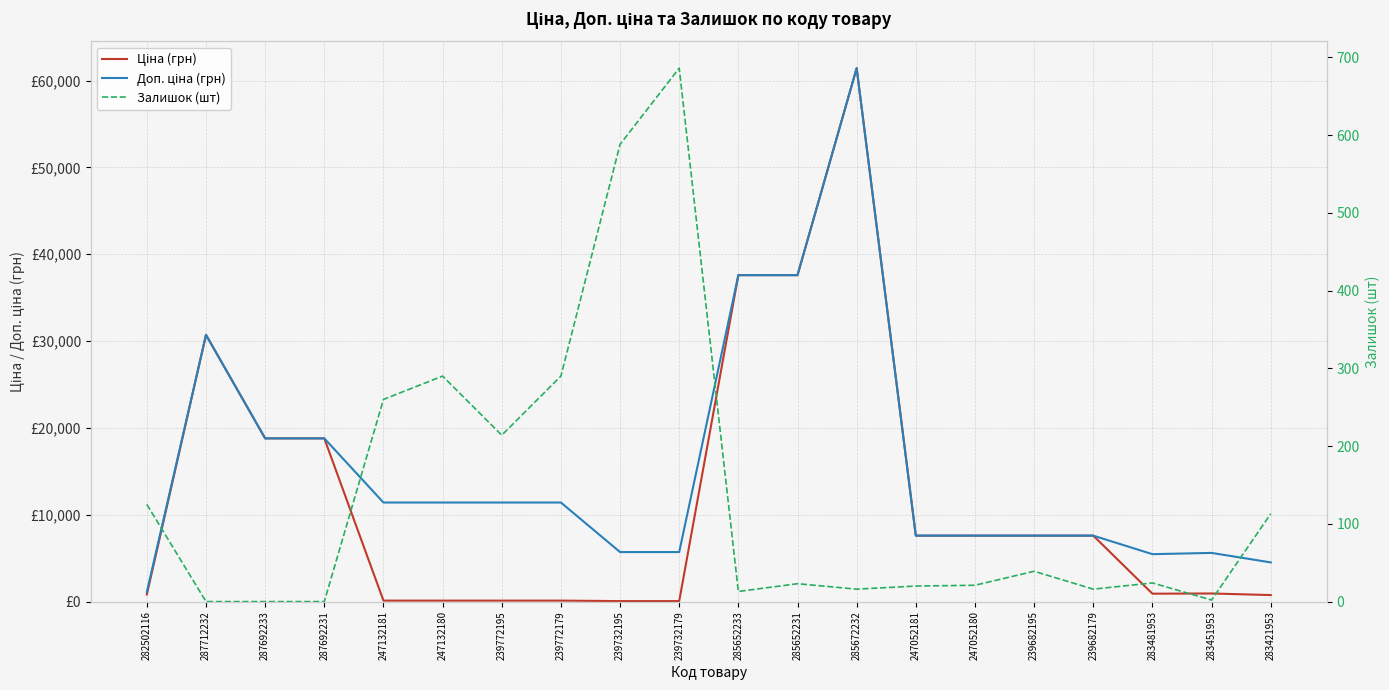

Between 287692233 and 287692231, which series saw the biggest shift?

Ціна (грн)